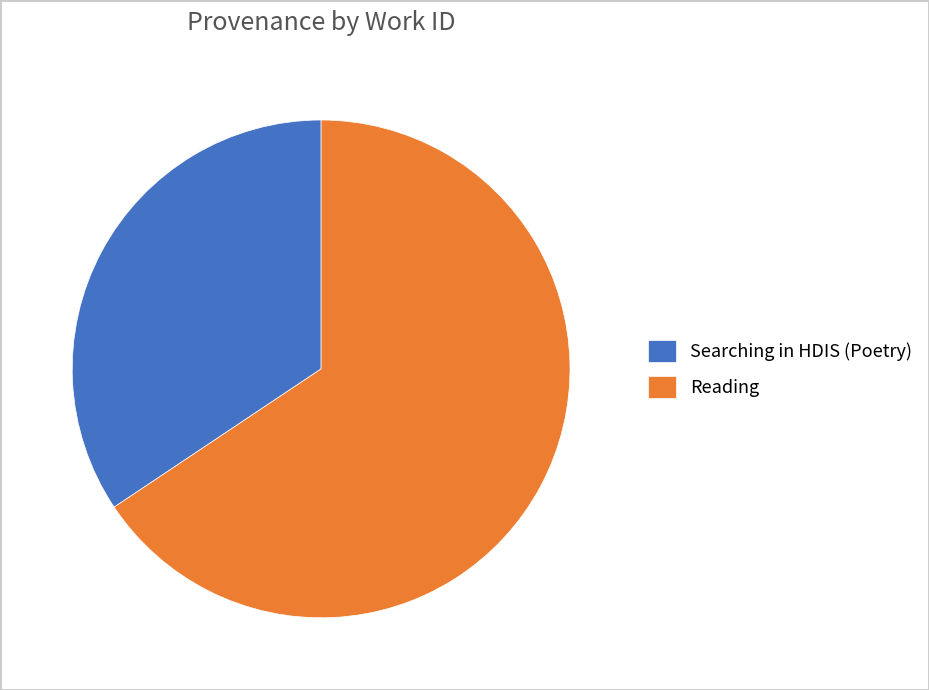

Between Reading and Searching in HDIS (Poetry), which is larger?

Reading